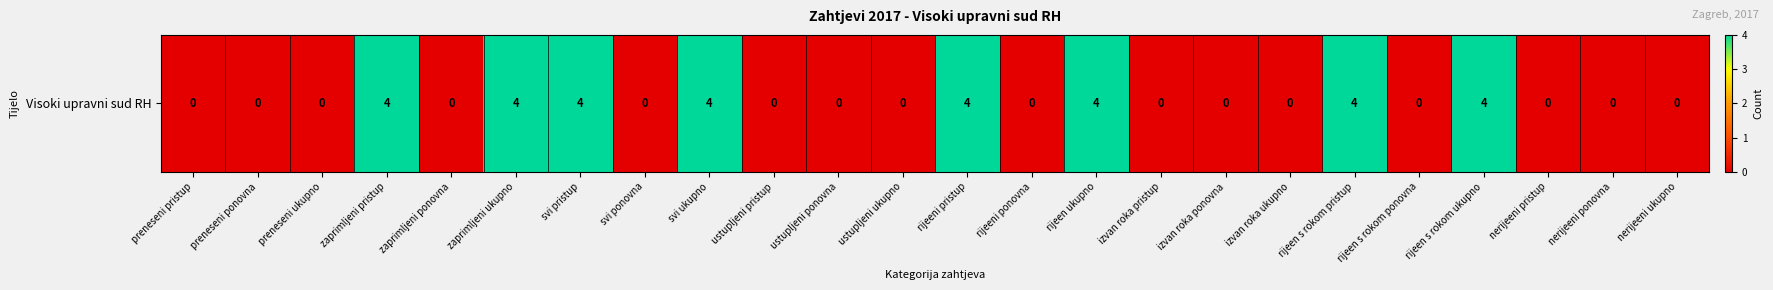

Which label corresponds to the largest value in the chart?

zaprimljeni pristup